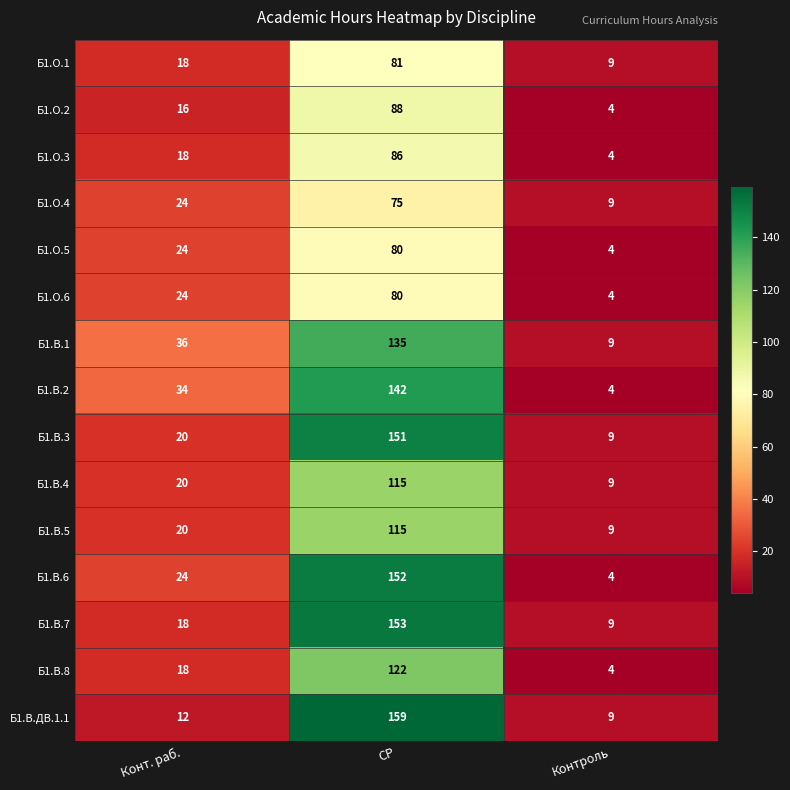

What is the sum of all Б1.О.4 values?

108